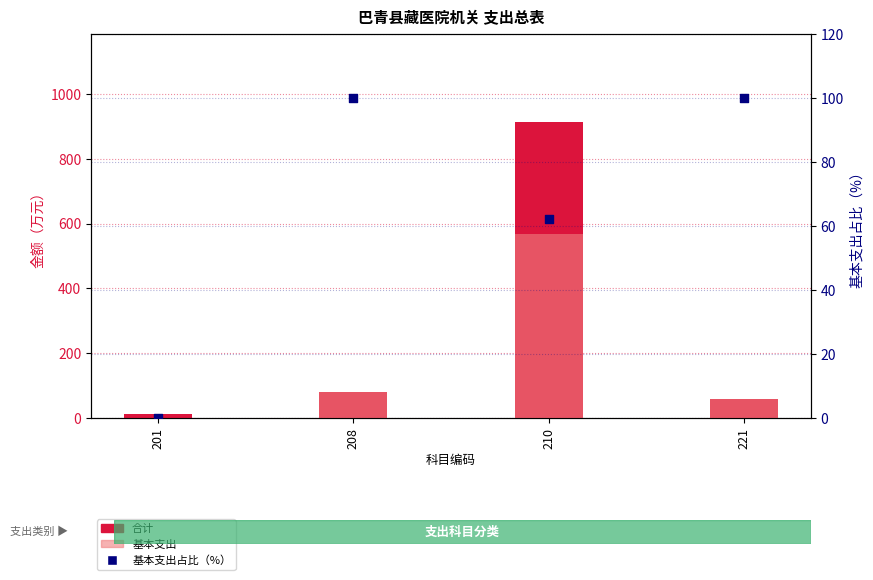

At which category is the sum across all series the highest?

210